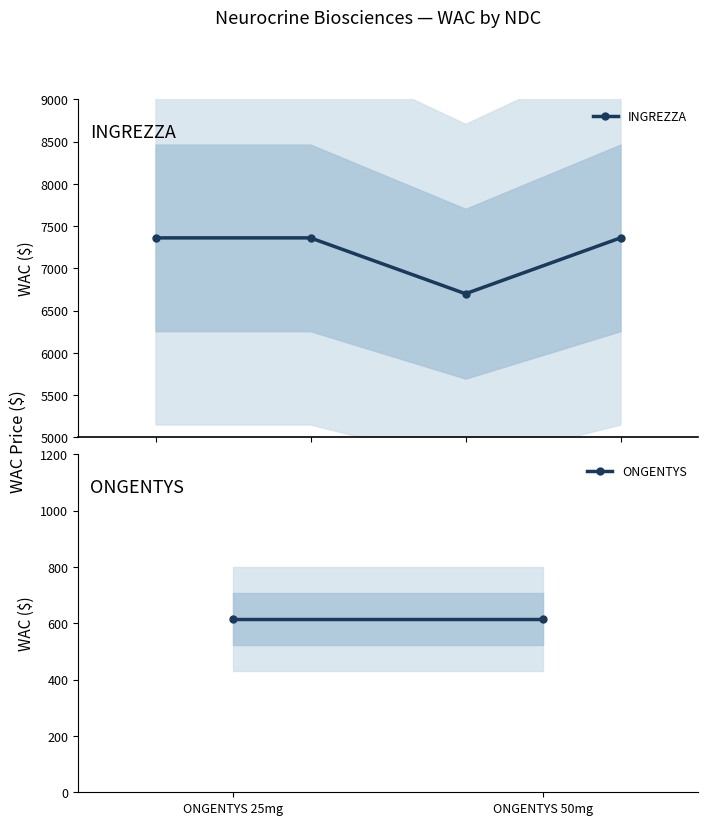

Which label corresponds to the largest value in the chart?

70370106001